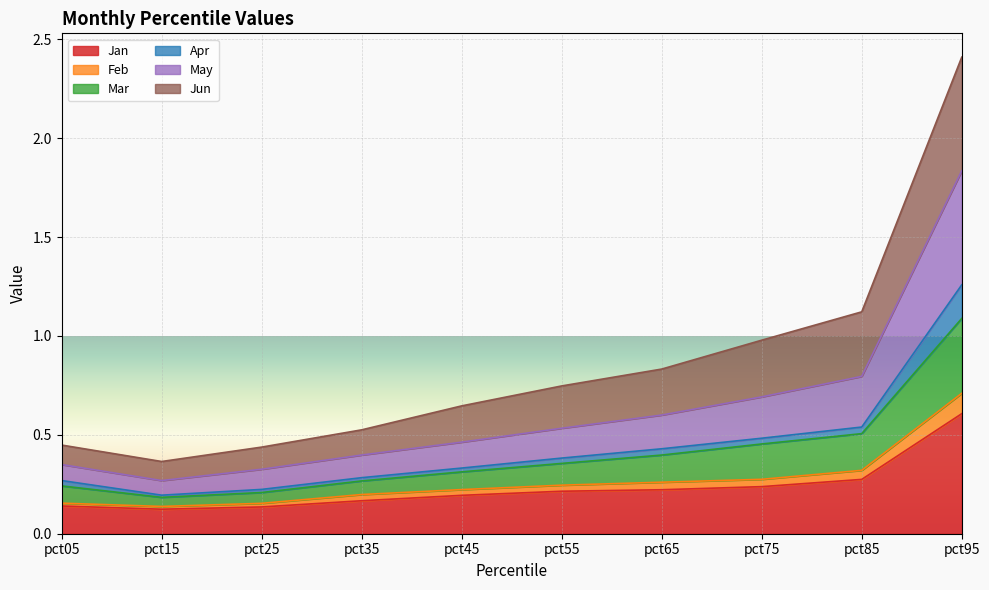

At which category does Jun reach its first local valley?

pct15